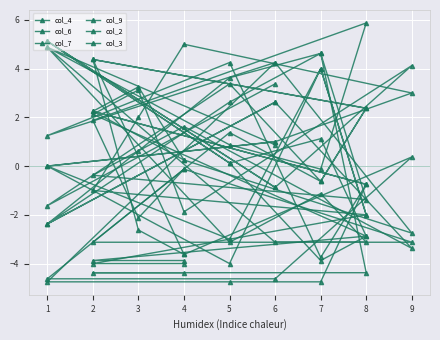

True or false: col_6 and col_2 intersect in this chart.

True